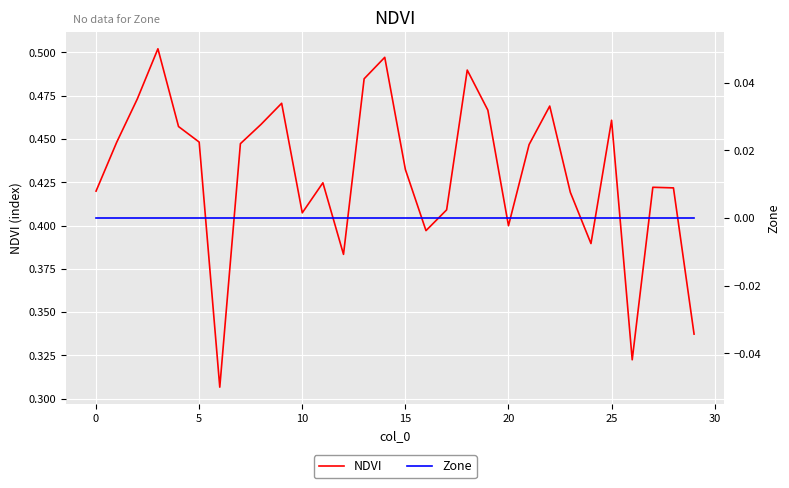

Is it true that Zone equals 0.0 at 30?

True